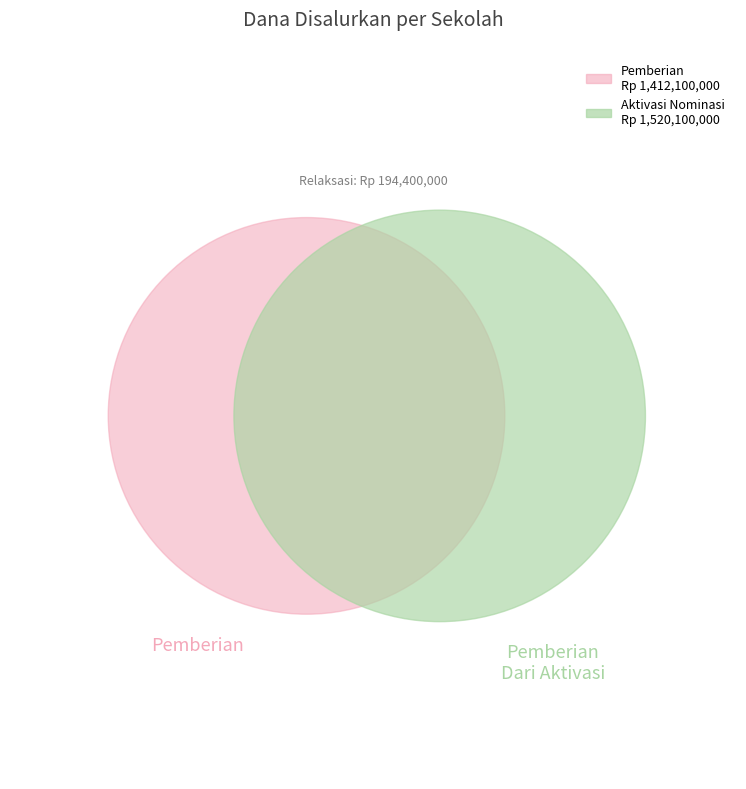

To the nearest percent, what is the average slice percentage?

7%